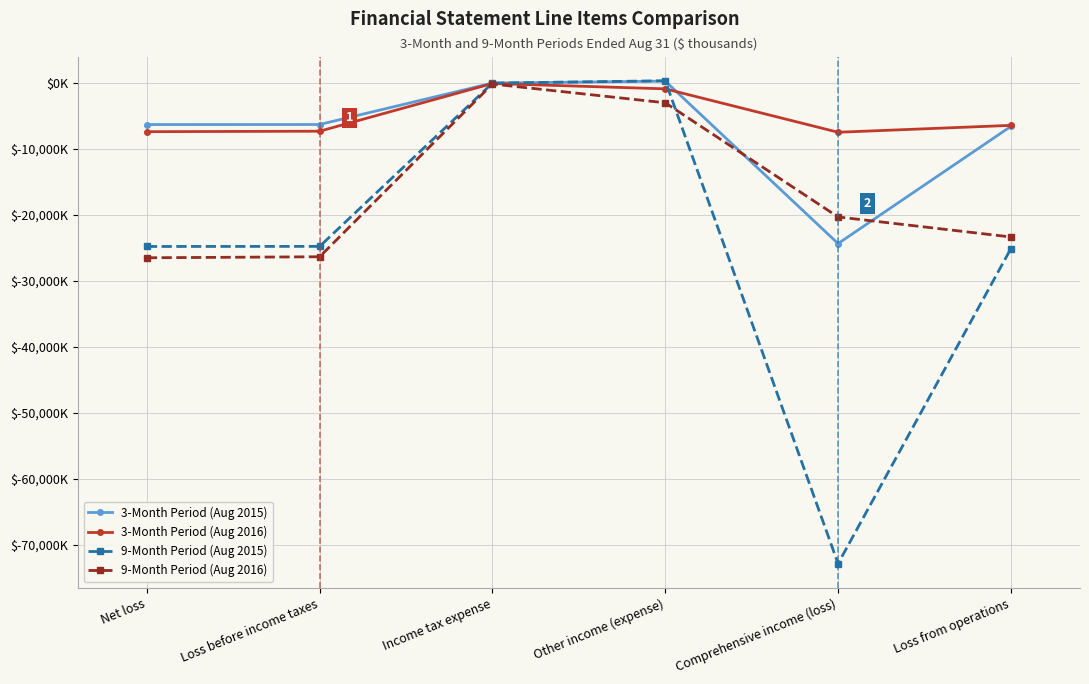

Which label corresponds to the smallest value in the chart?

Comprehensive income (loss)